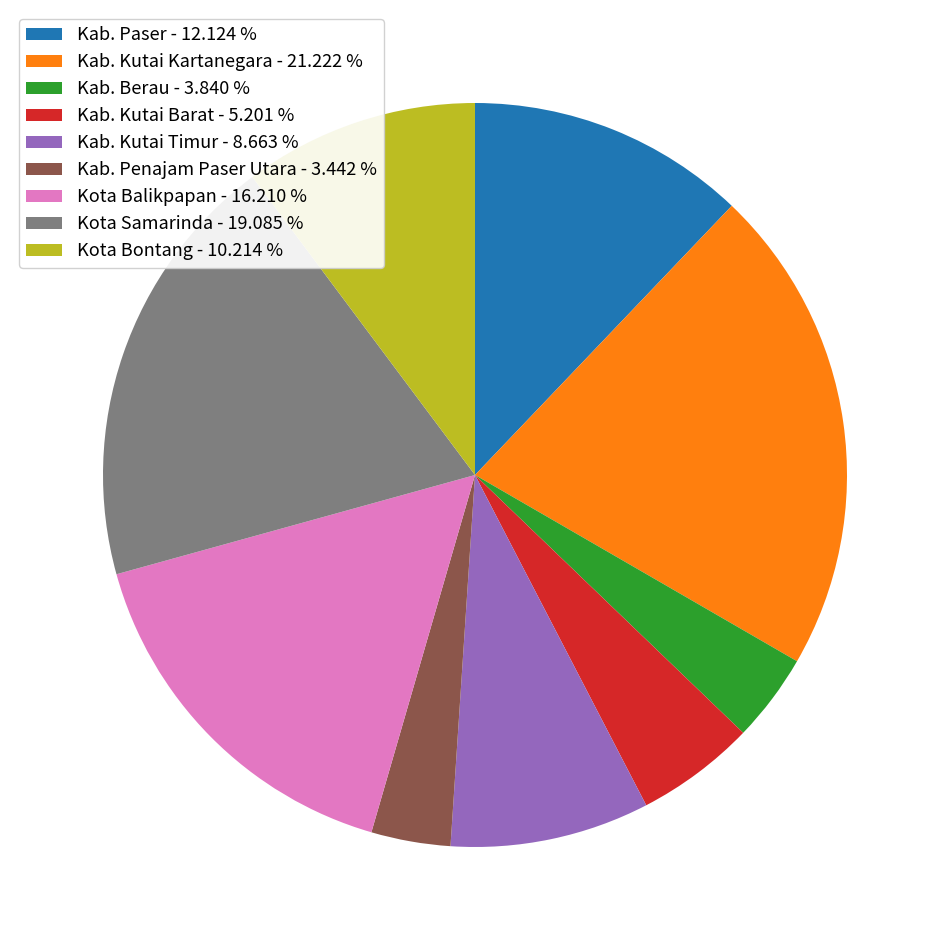

Which has a higher value, Kab. Berau - 3.840 % or Kota Balikpapan - 16.210 %?

Kota Balikpapan - 16.210 %